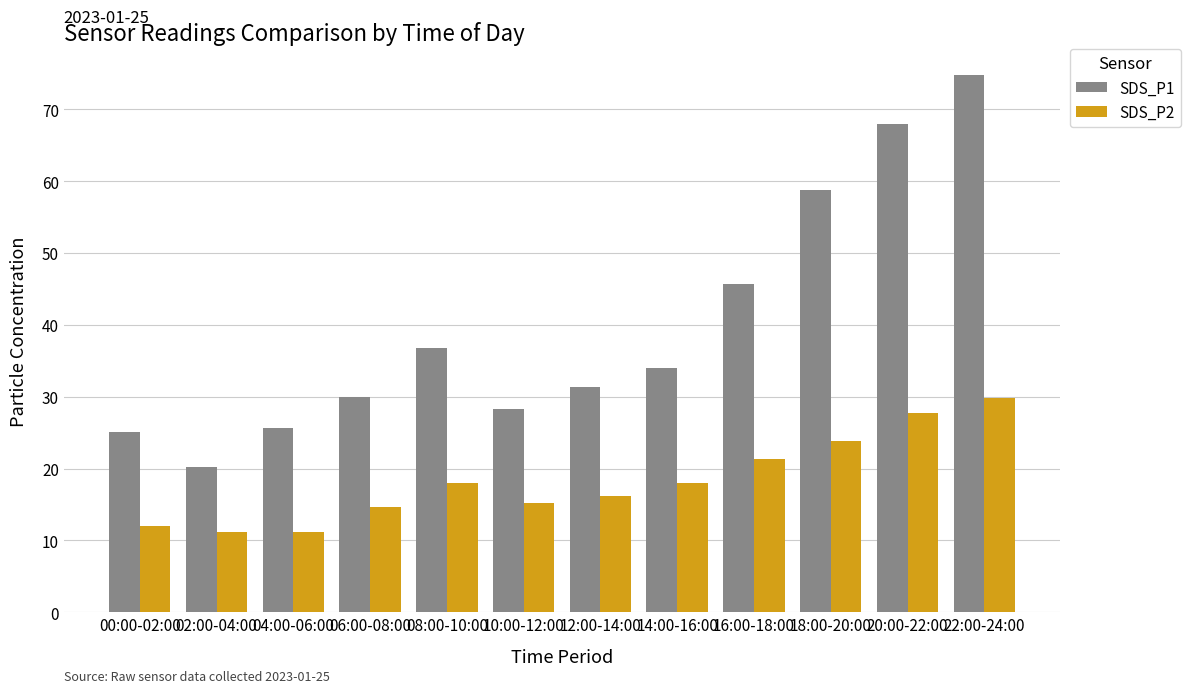

At 20:00-22:00, list the series in order from largest to smallest.

SDS_P1, SDS_P2